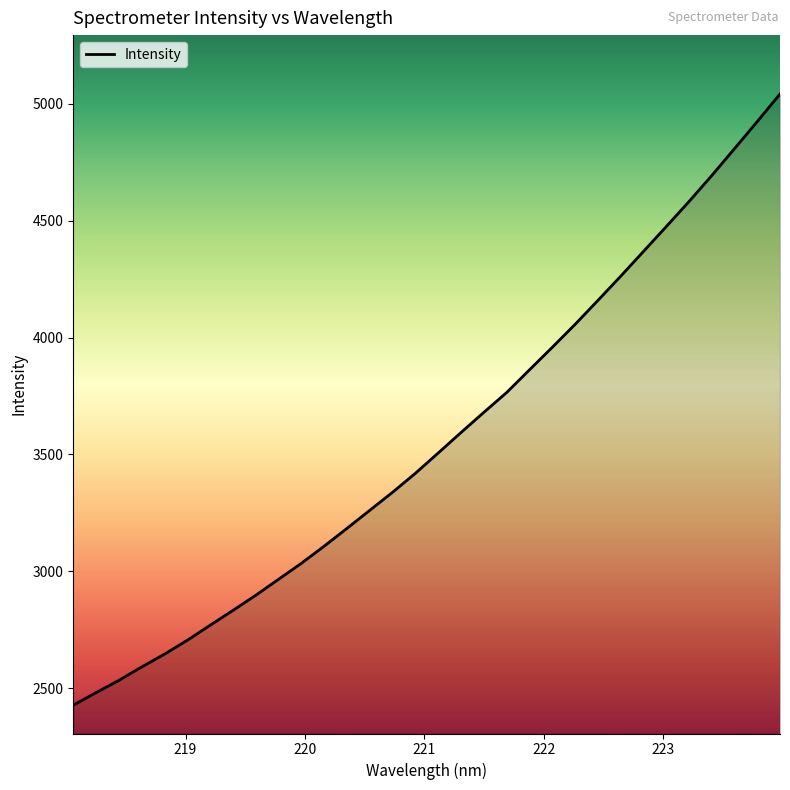

What is the difference between the maximum and minimum values?

2614.2